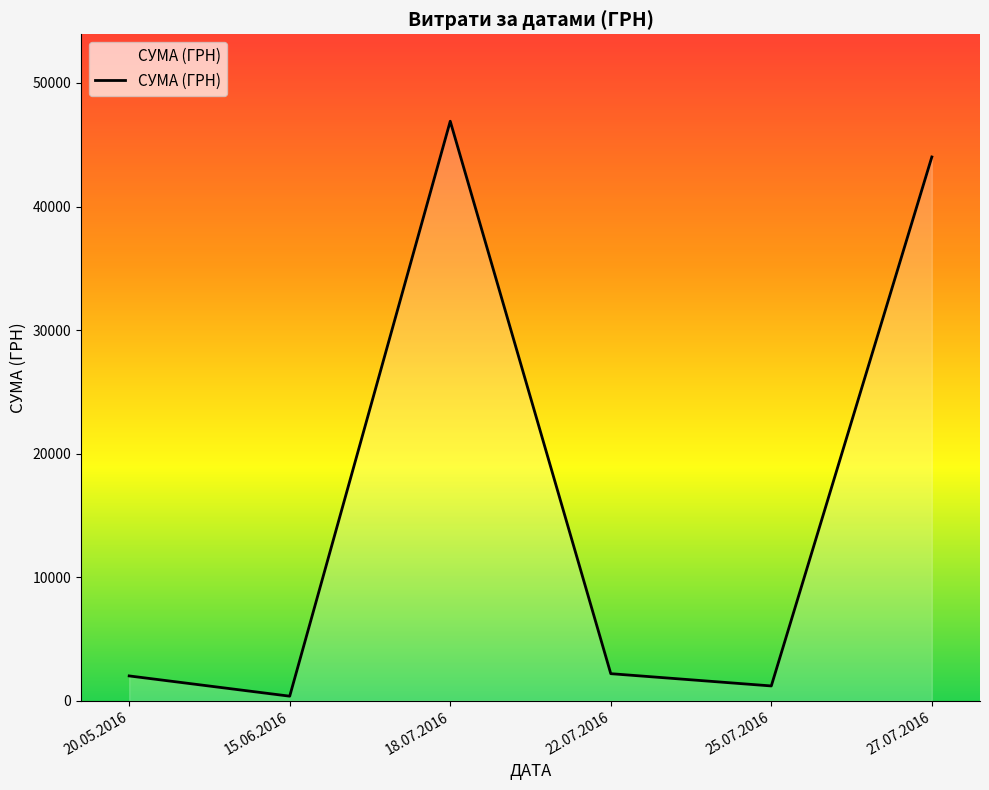

Is it true that the value at 25.07.2016 is 1196.0?

True